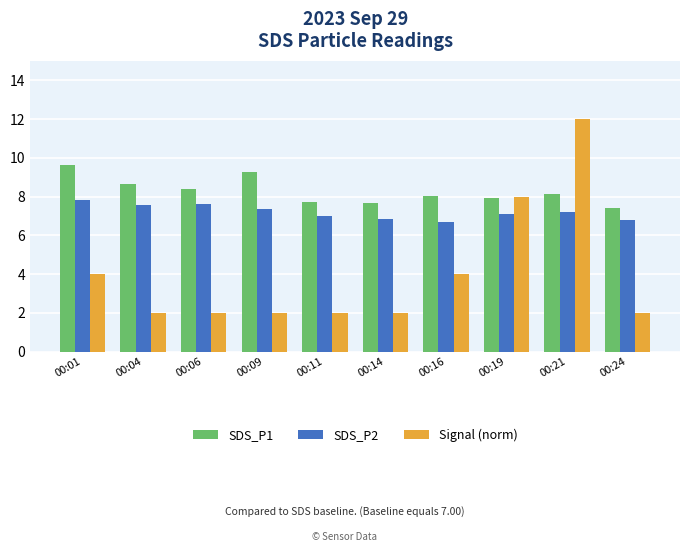

Rank the series by their average value, from lowest to highest.

Signal (norm), SDS_P2, SDS_P1